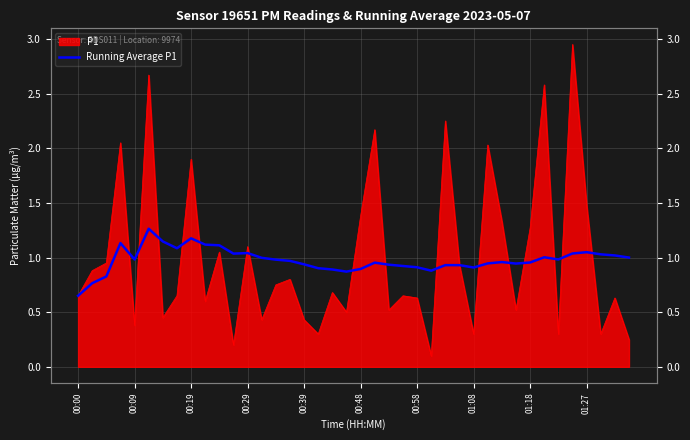

What position from the left is 17?

18